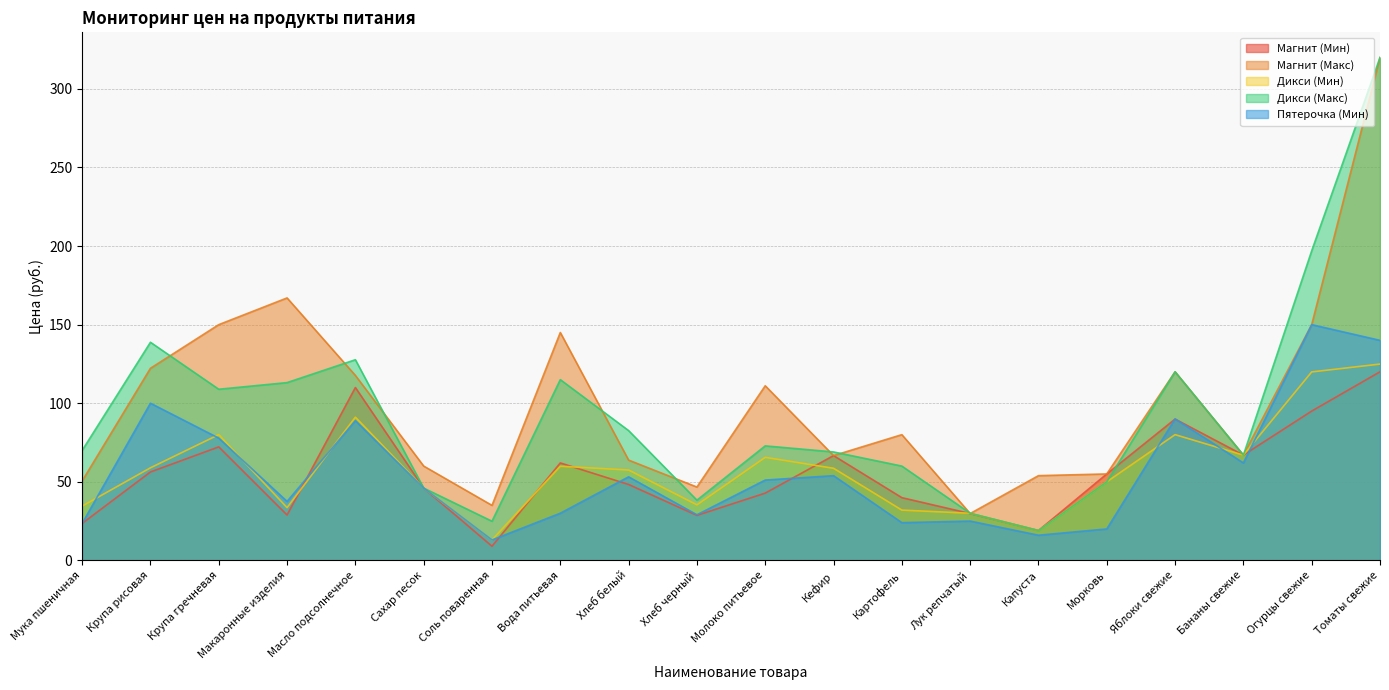

At which label does Пятерочка (Мин) first exceed 51?

Крупа рисовая